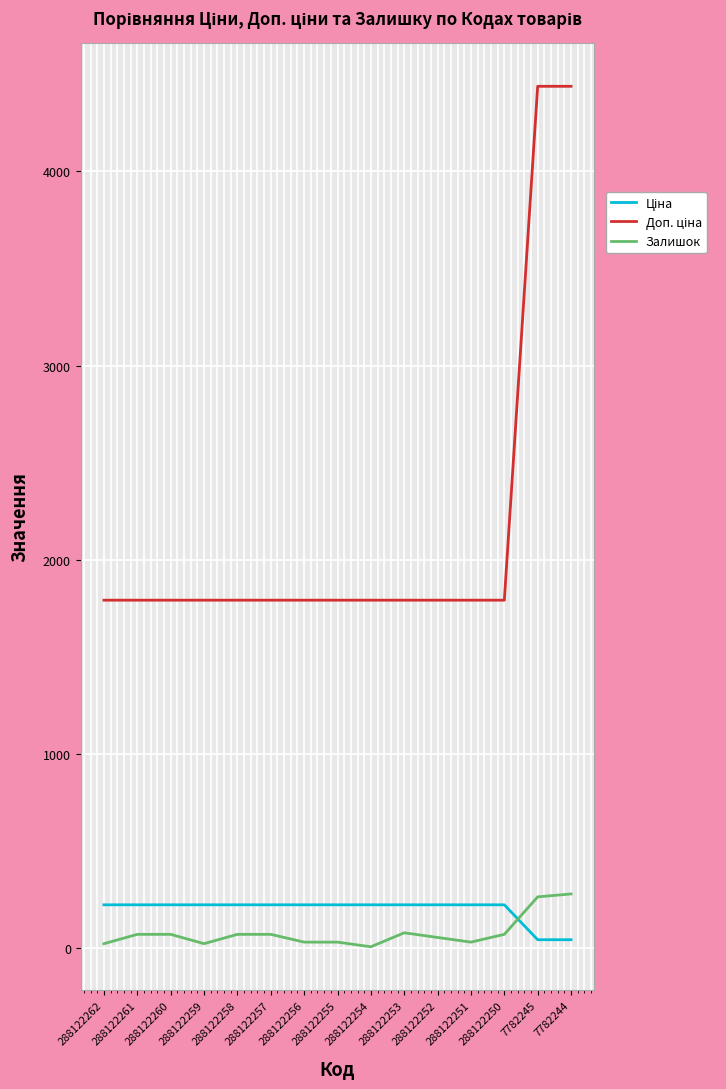

Is it true that Залишок equals 32.0 at 288122256?

True